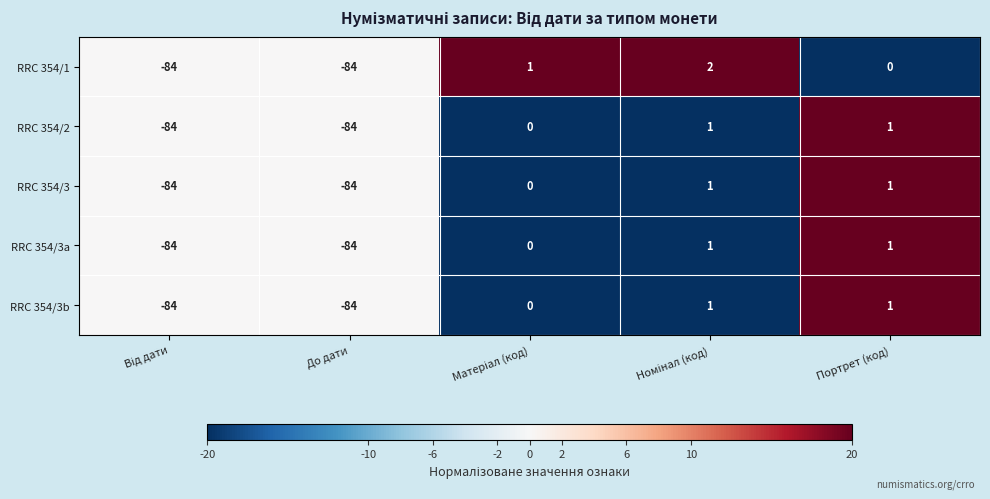

Which series has the widest spread of values?

RRC 354/1